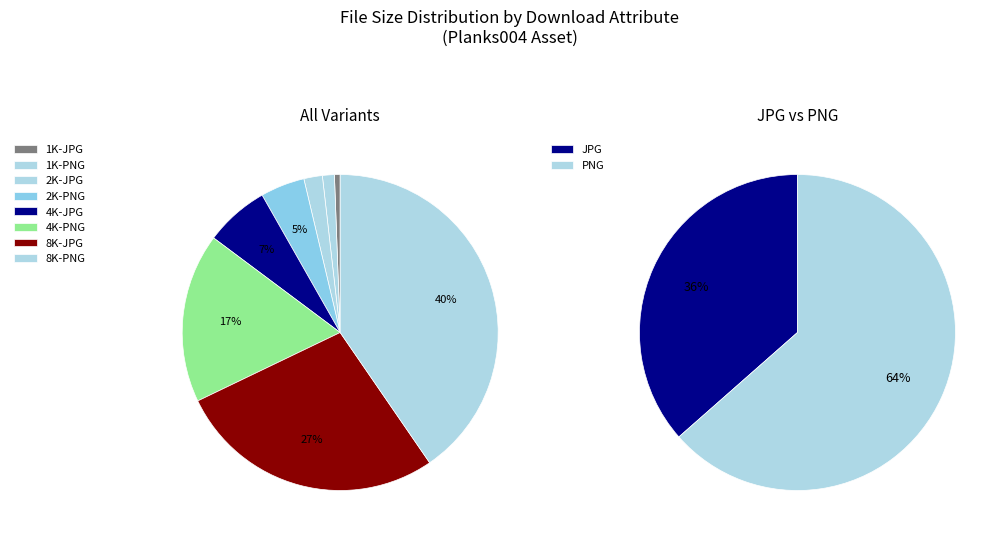

What percentage is the 2K-PNG slice, to the nearest percent?

5%